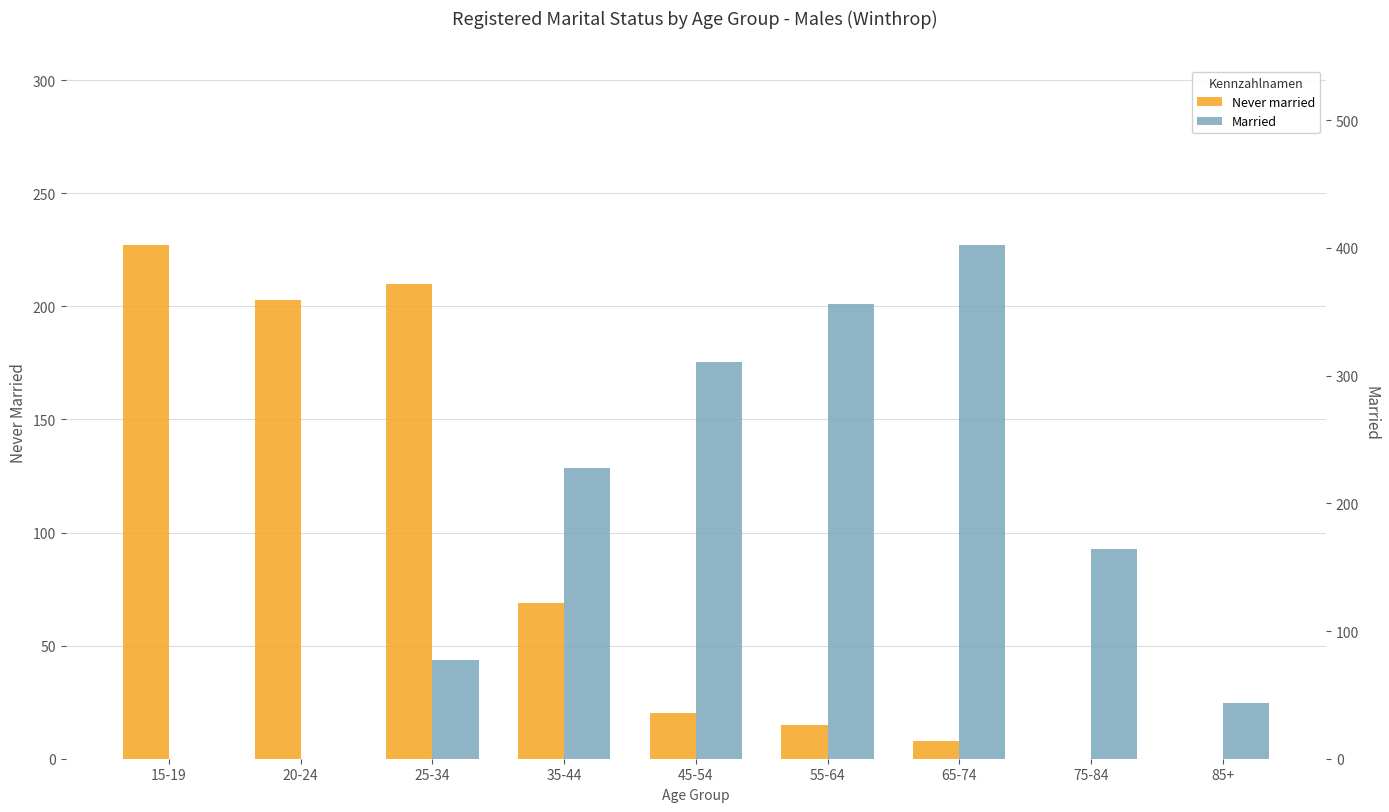

What is the average value of the Never married series?

84